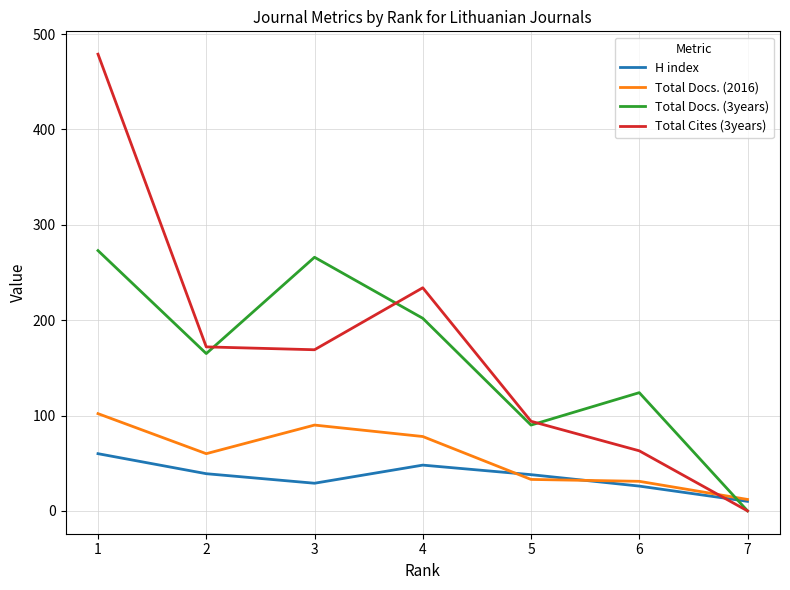

Between which two adjacent categories do Total Docs. (3years) and Total Cites (3years) first intersect?

2 and 3